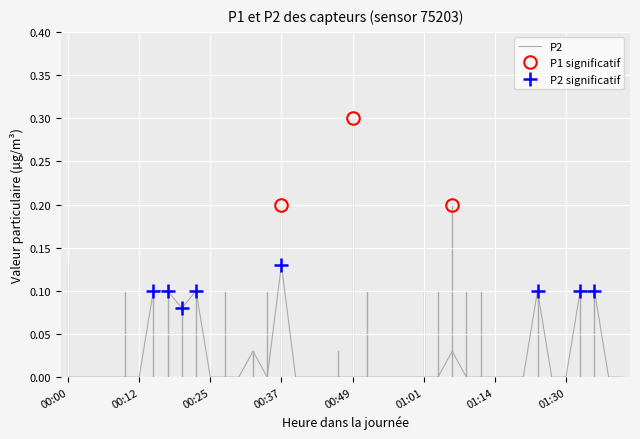

Is it true that P2 equals 0.0 at 00:49?

True